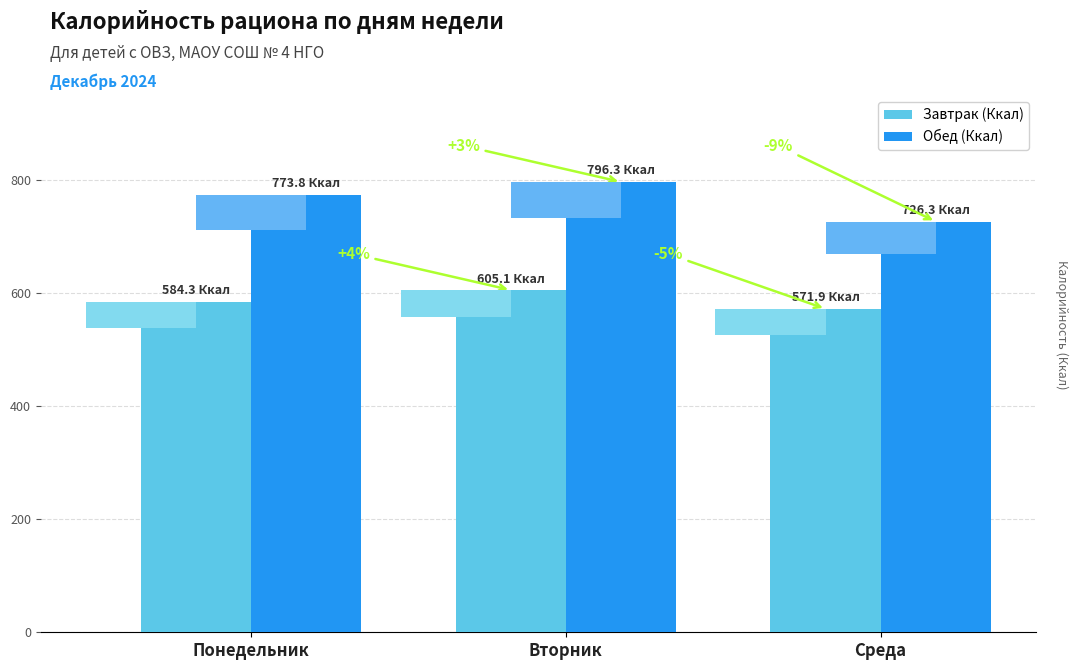

Does the chart contain any negative values?

No